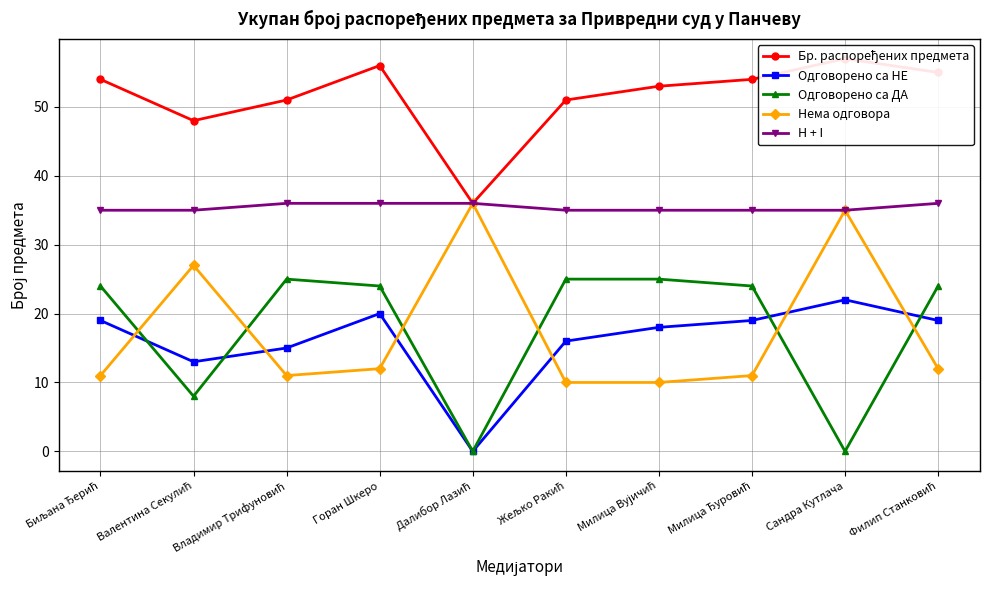

Between Милица Вујичић and Владимир Трифуновић, which is larger?

Милица Вујичић